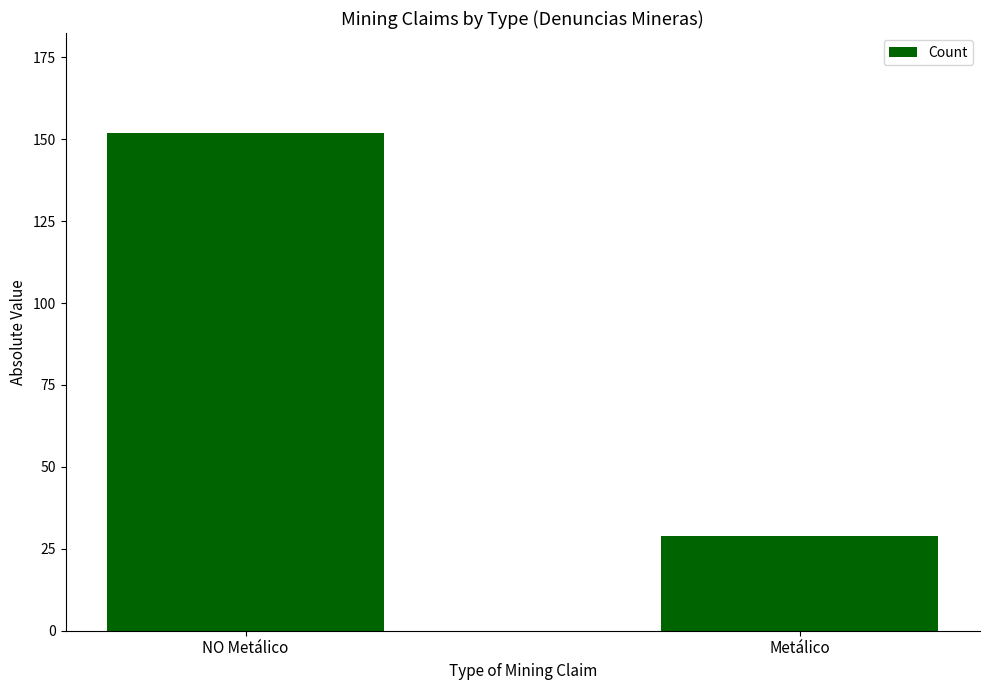

Rank the categories by value from lowest to highest.

Metálico, NO Metálico